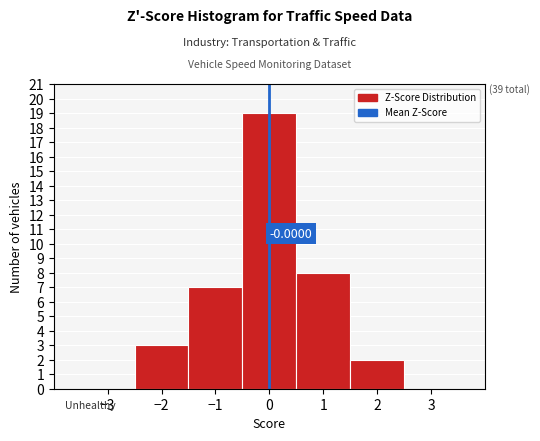

Which range on the x-axis has the tallest bar?

-0.5 to 0.5